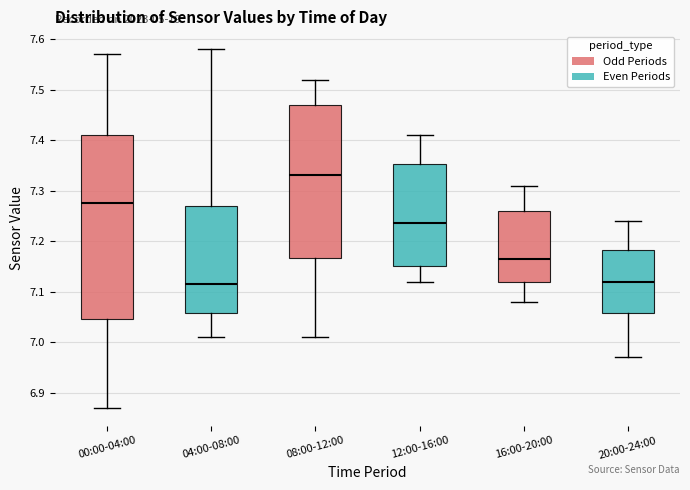

Reading left to right, transcribe this box plot: for each box, give where its median line is, the range the box spans, and where its two whiskers end, as read against the y-axis. The values are not printed on the chart, so give them approximately, as read against the axis.

00:00-04:00: median 7.28, box 7.05 to 7.41, whiskers 6.87 to 7.57
04:00-08:00: median 7.12, box 7.06 to 7.27, whiskers 7.01 to 7.58
08:00-12:00: median 7.33, box 7.17 to 7.47, whiskers 7.01 to 7.52
12:00-16:00: median 7.24, box 7.15 to 7.35, whiskers 7.12 to 7.41
16:00-20:00: median 7.17, box 7.12 to 7.26, whiskers 7.08 to 7.31
20:00-24:00: median 7.12, box 7.06 to 7.18, whiskers 6.97 to 7.24